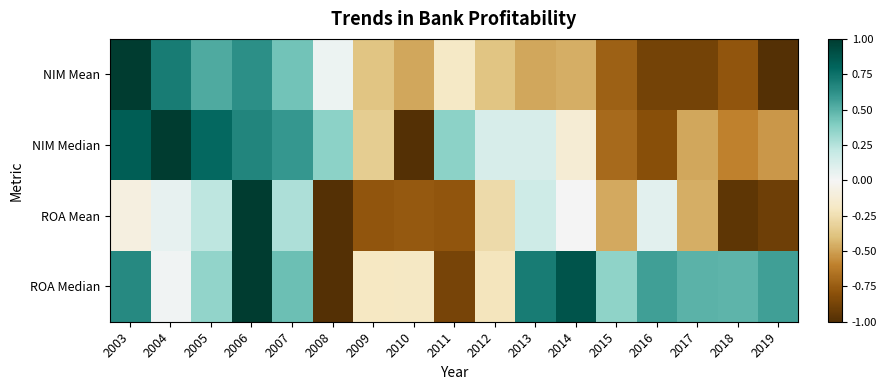

Between 2007 and 2013, which series saw the biggest shift?

NIM Mean